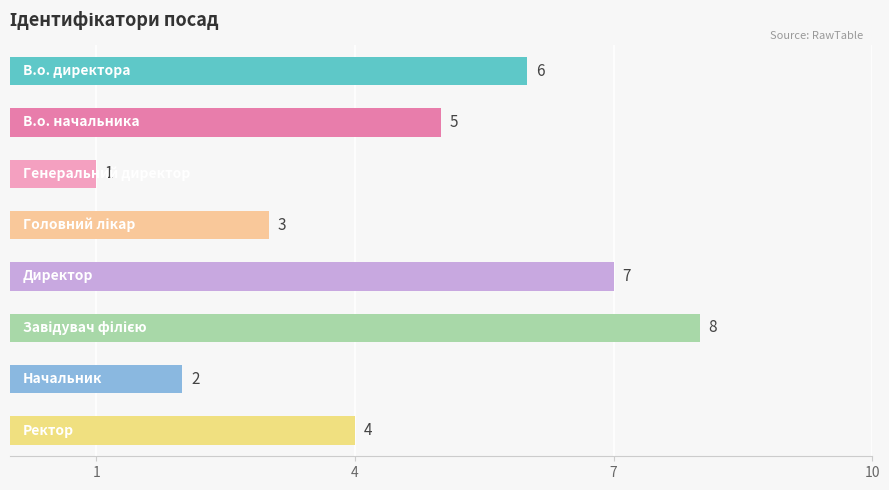

Count the values in the range 3 to 7.

5